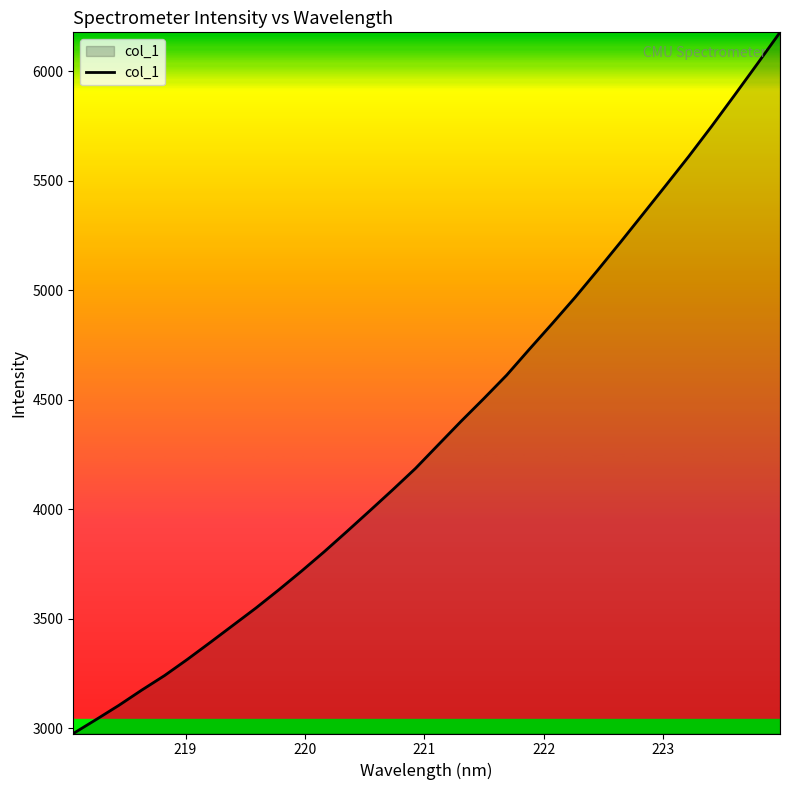

What is the minimum value shown in the chart?

2976.6